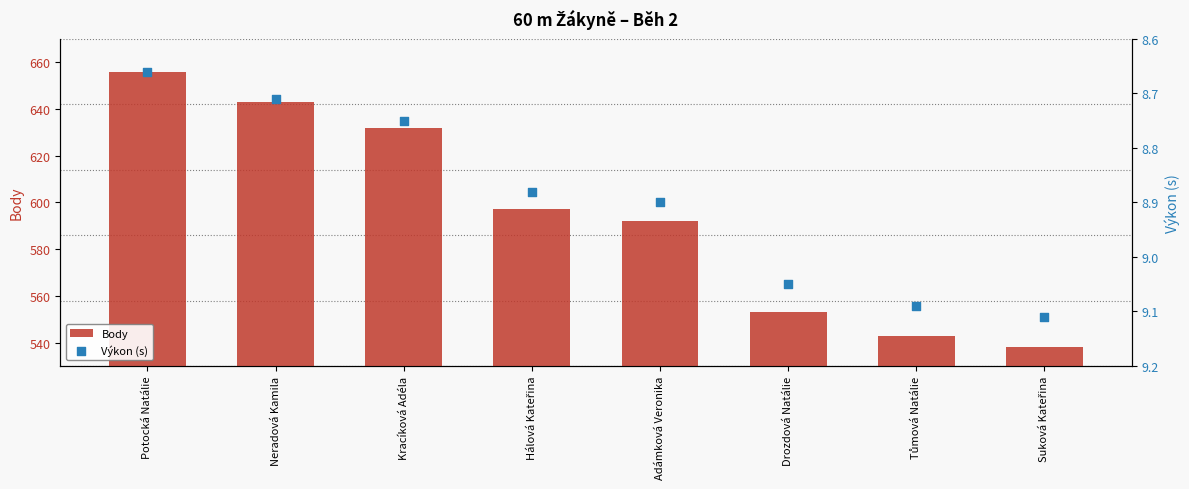

Which series contains the highest Y value?

Body